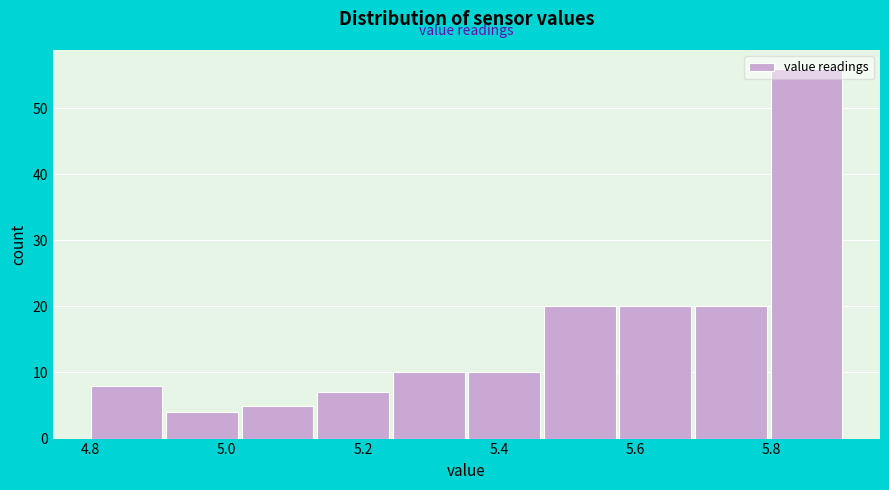

Reading left to right, list every bar in this chart as the range it spans on the x-axis followed by its height. Neither the bar edges nor the heights are printed on the chart, so give them approximately, as read against the axes.

4.80 to 4.92: 8
4.92 to 5.02: 4
5.02 to 5.14: 5
5.14 to 5.24: 7
5.24 to 5.36: 10
5.36 to 5.46: 10
5.46 to 5.58: 20
5.58 to 5.68: 20
5.68 to 5.80: 20
5.80 to 5.92: 56